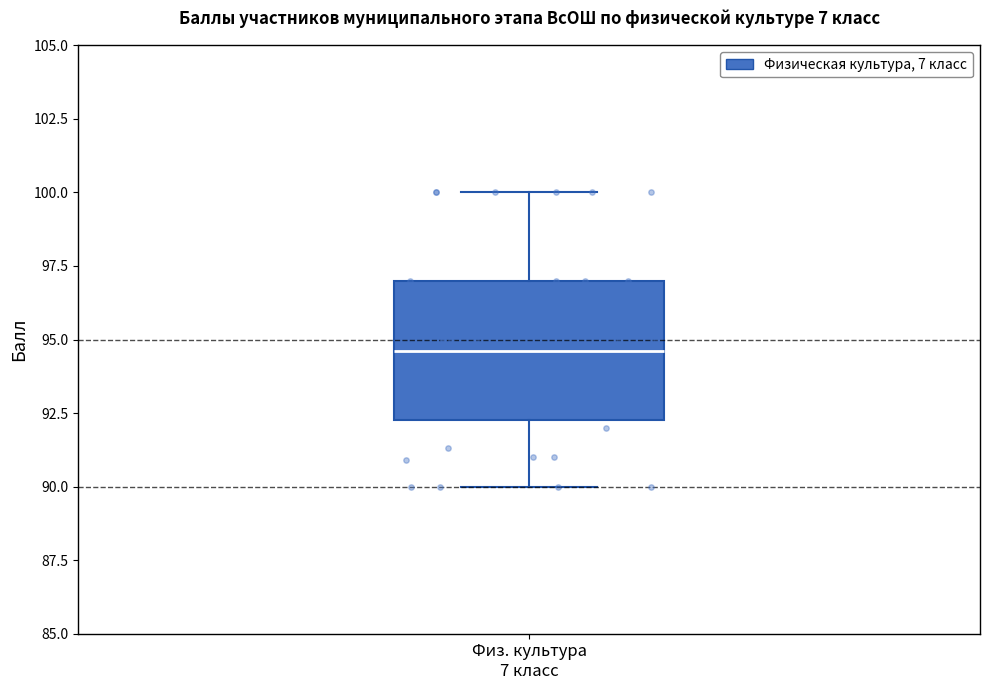

Where does the lower whisker of the box for Физ. культура 7 класс end on the y-axis? The values are not printed on the chart, so give them approximately, as read against the axis.

90.0